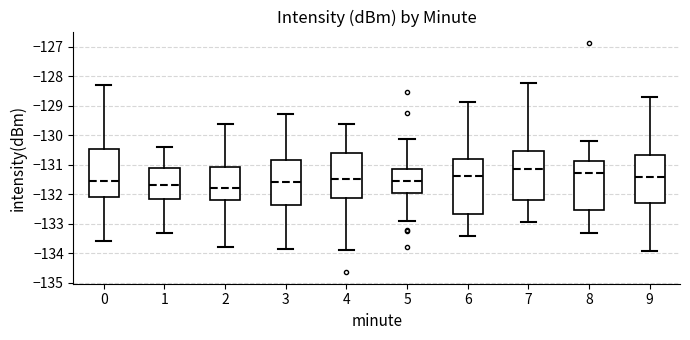

Reading left to right, read every box against the y-axis: the position of its median line, the range the box covers, and the ends of its whiskers. The values are not printed on the chart, so give them approximately, as read against the axis.

0: median -131.5, box -132.1 to -130.5, whiskers -133.6 to -128.3
1: median -131.7, box -132.2 to -131.1, whiskers -133.3 to -130.4
2: median -131.8, box -132.2 to -131.1, whiskers -133.8 to -129.6
3: median -131.6, box -132.4 to -130.8, whiskers -133.9 to -129.3
4: median -131.5, box -132.1 to -130.6, whiskers -133.9 to -129.6
5: median -131.5, box -132.0 to -131.2, whiskers -132.9 to -130.1
6: median -131.4, box -132.7 to -130.8, whiskers -133.4 to -128.9
7: median -131.2, box -132.2 to -130.5, whiskers -132.9 to -128.2
8: median -131.3, box -132.5 to -130.9, whiskers -133.3 to -130.2
9: median -131.4, box -132.3 to -130.7, whiskers -133.9 to -128.7